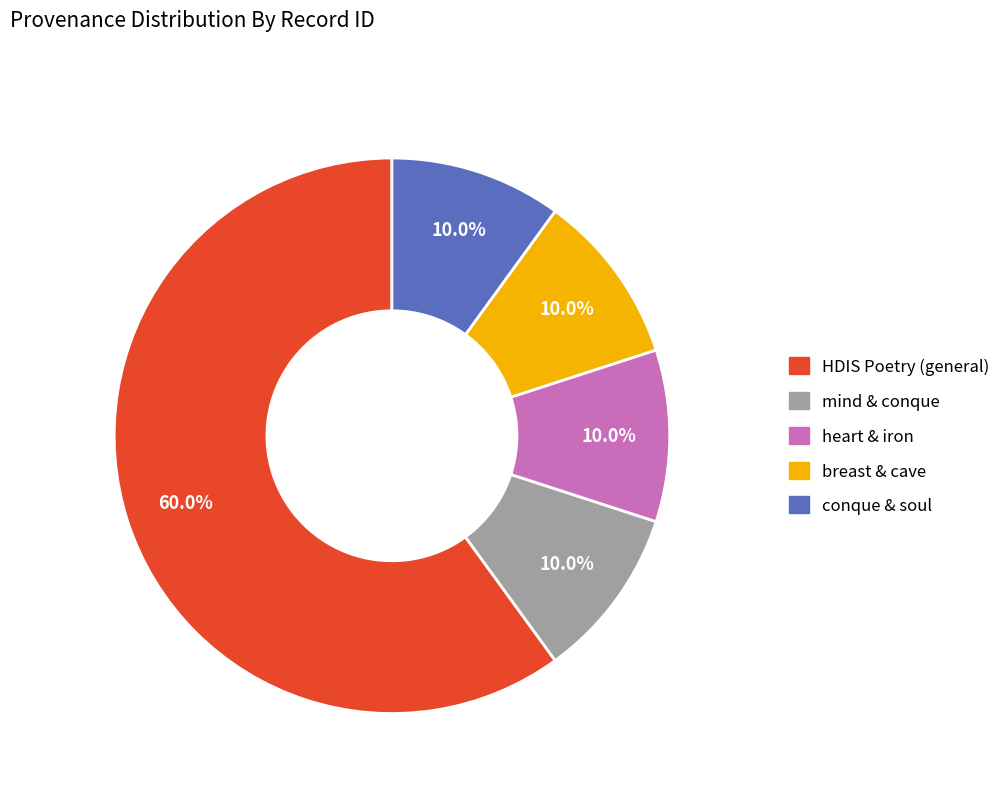

Does any single category account for the majority?

Yes